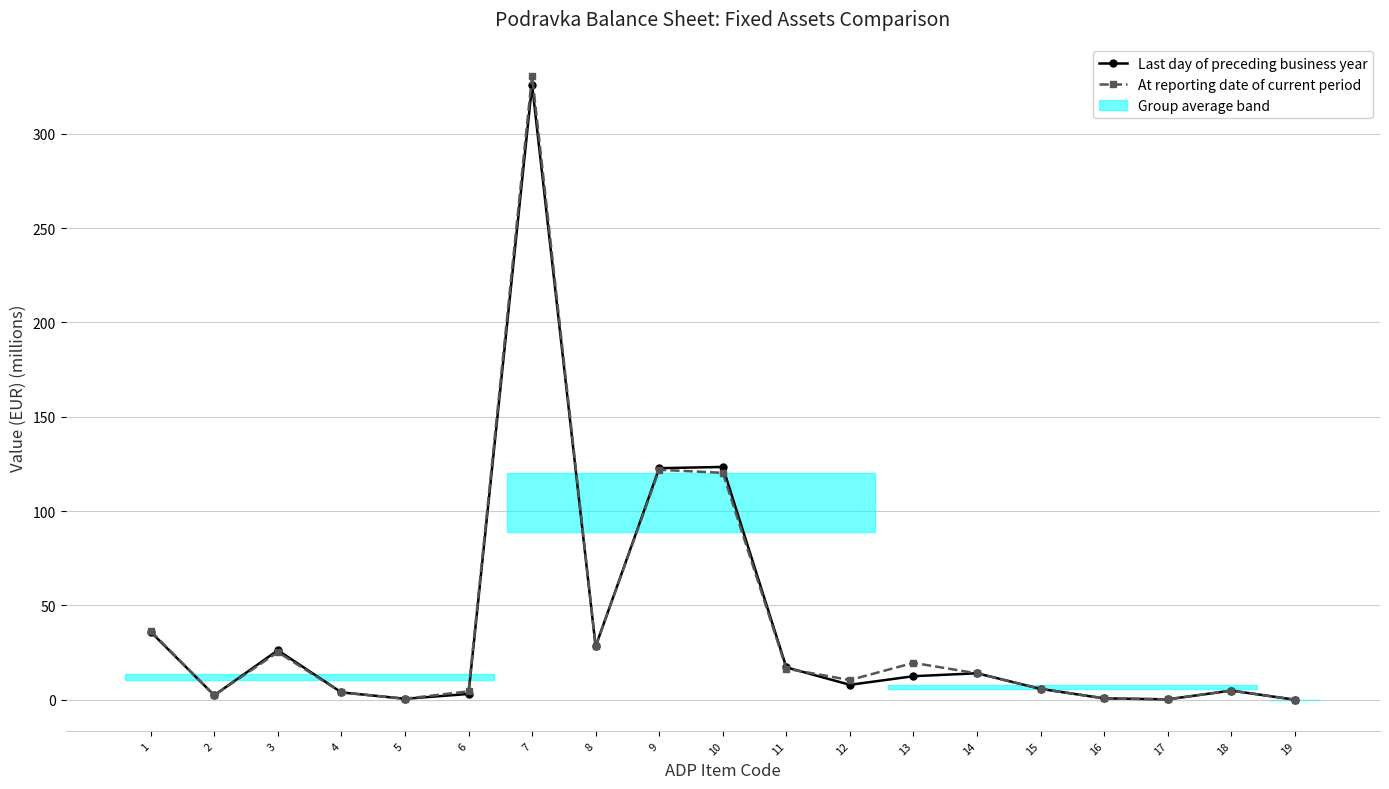

What are all the series names shown in the legend?

Last day of preceding business year, At reporting date of current period